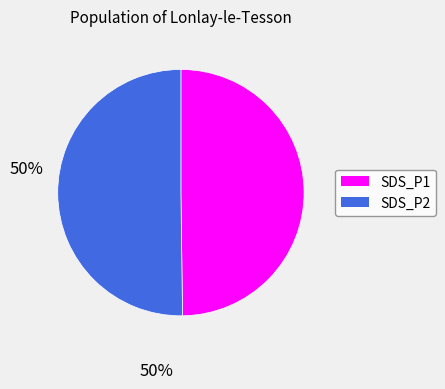

What is the ratio of the value at SDS_P1 to the value at SDS_P2?

1.0